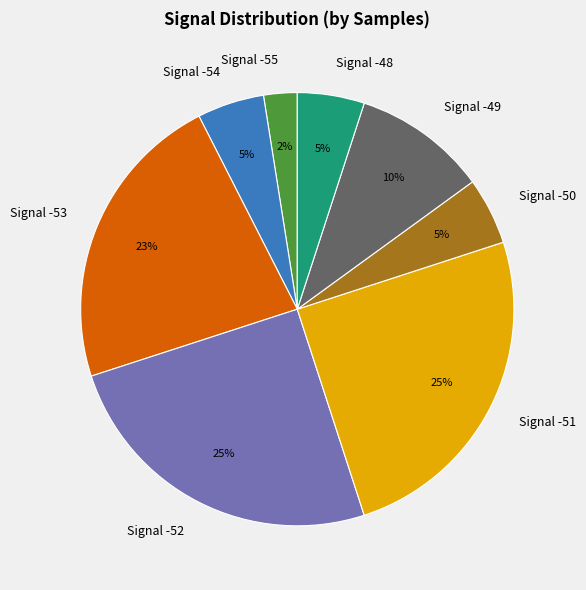

True or false: Signal -49 accounts for 16% of the total.

False